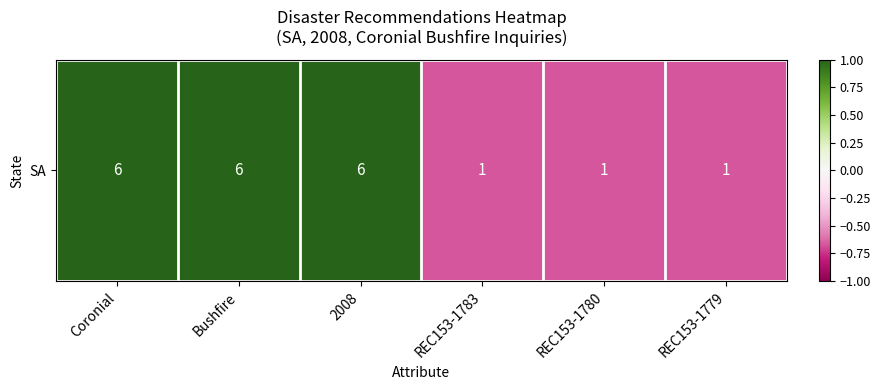

The value at REC153-1783 is -0.2. True or false?

False